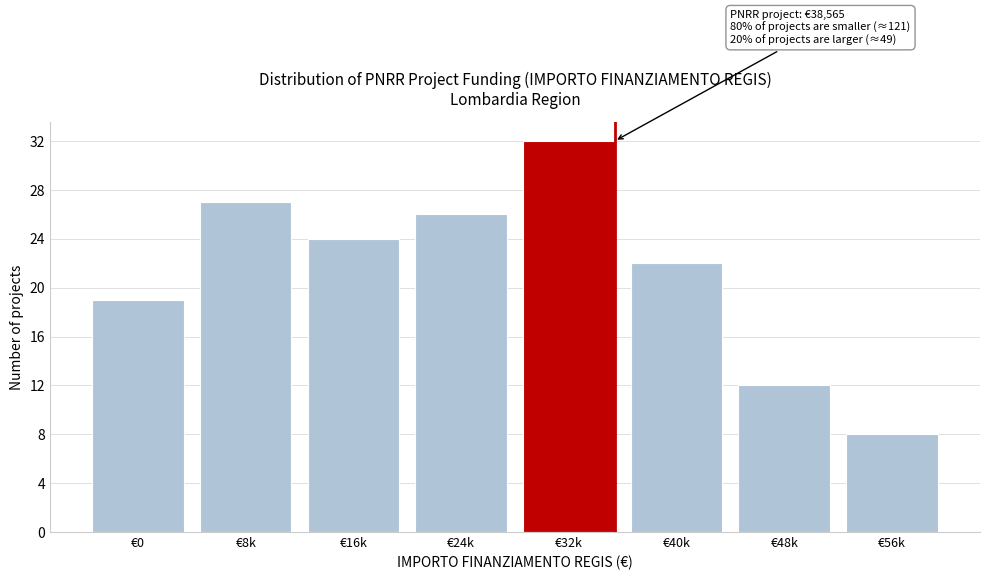

Reading left to right, extract all data points from this chart.

19	27	24	26	32	22	12	8